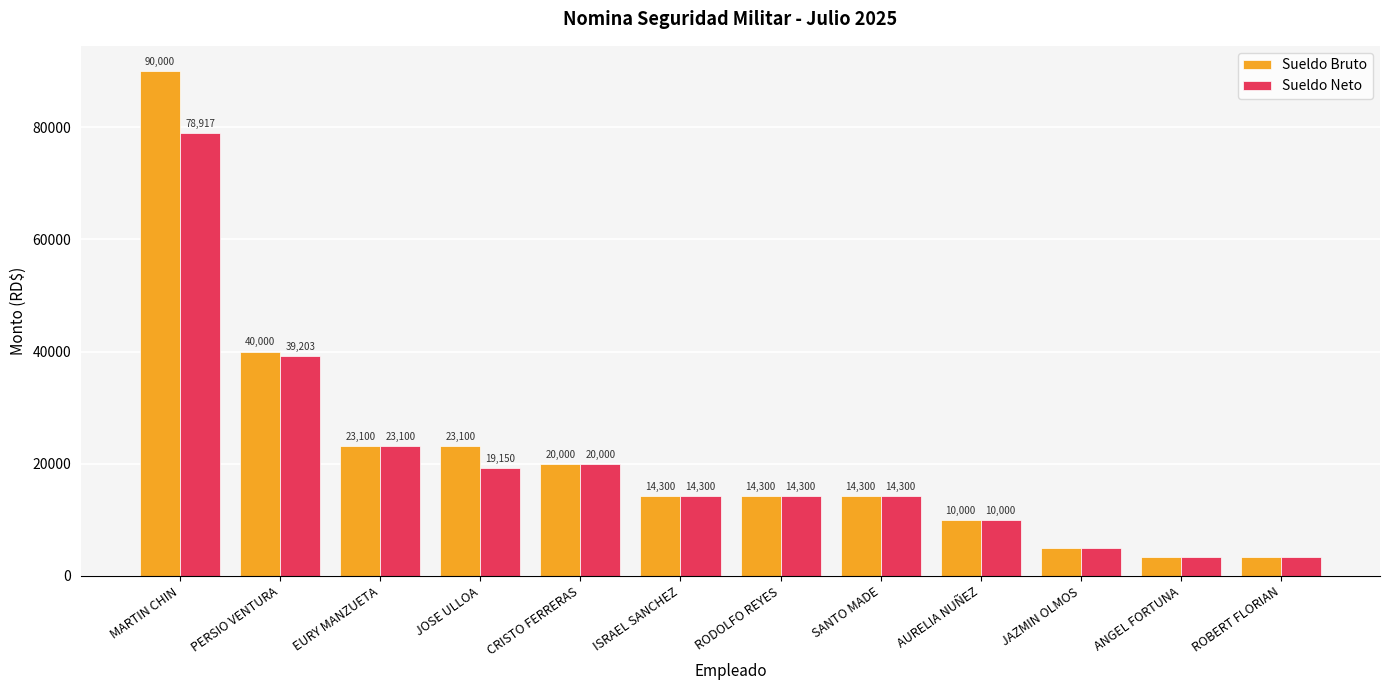

Which series has the widest spread of values?

Sueldo Bruto